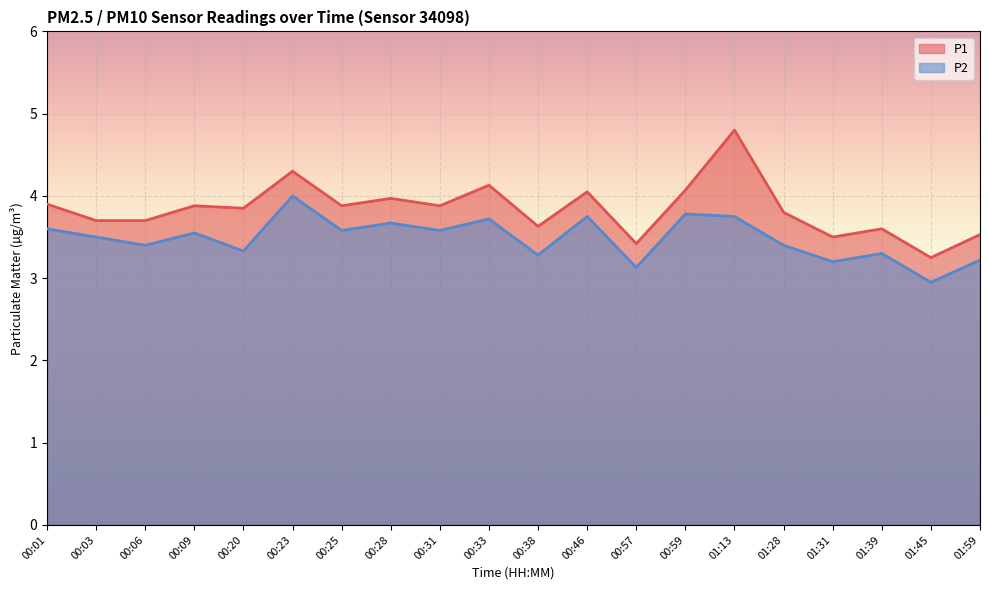

Count the number of data series in this chart.

2